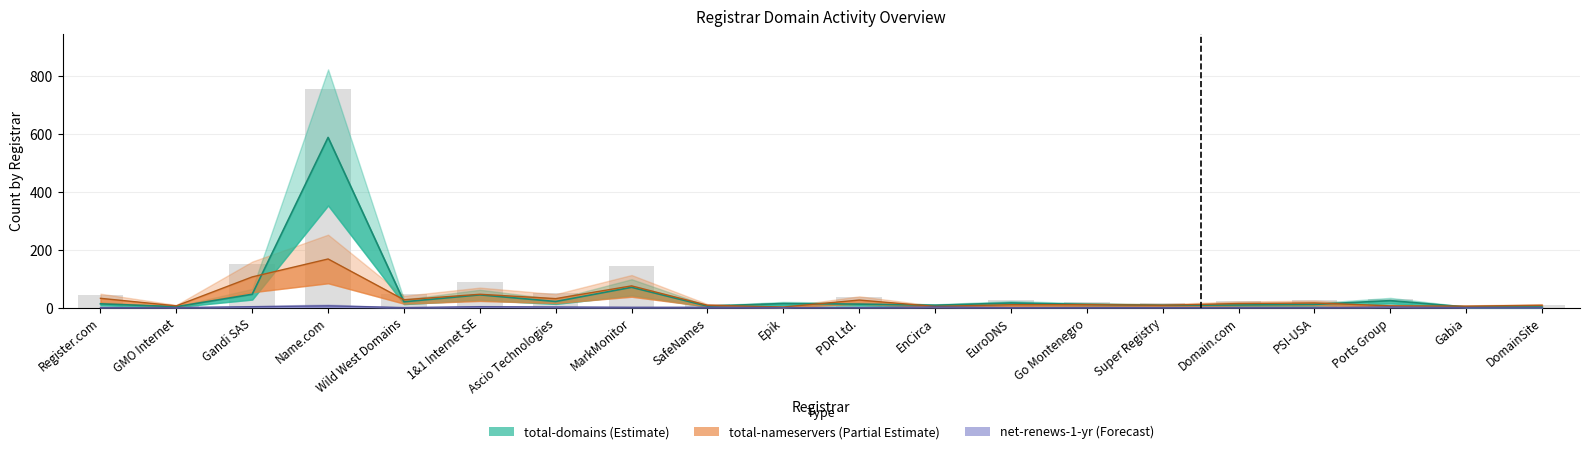

At which label is total-nameservers closest to 85?

MarkMonitor